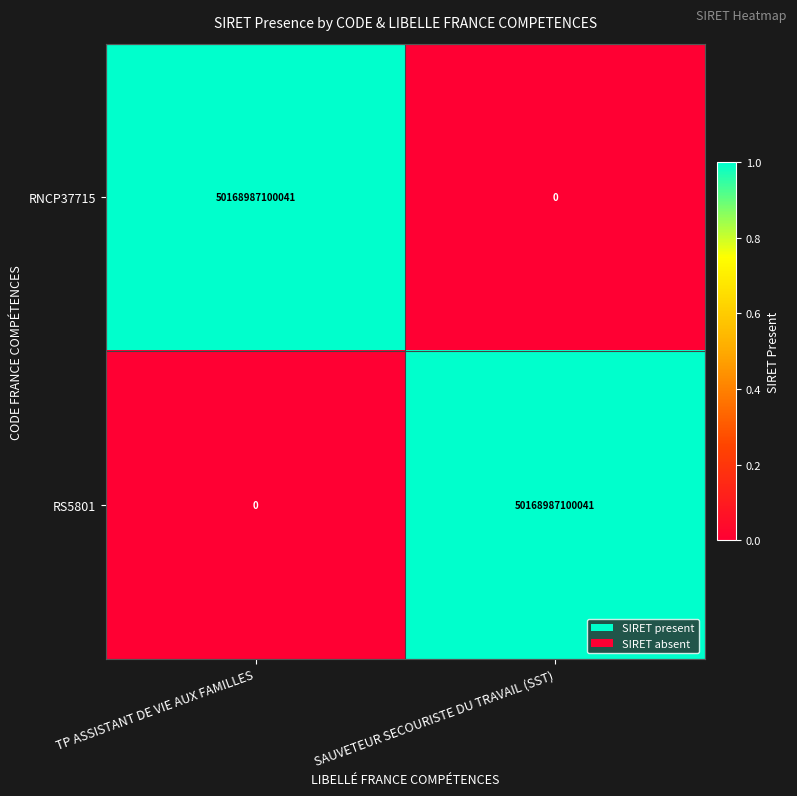

Read the RS5801 value at SAUVETEUR SECOURISTE DU TRAVAIL (SST), to the nearest 50.

50168987100050